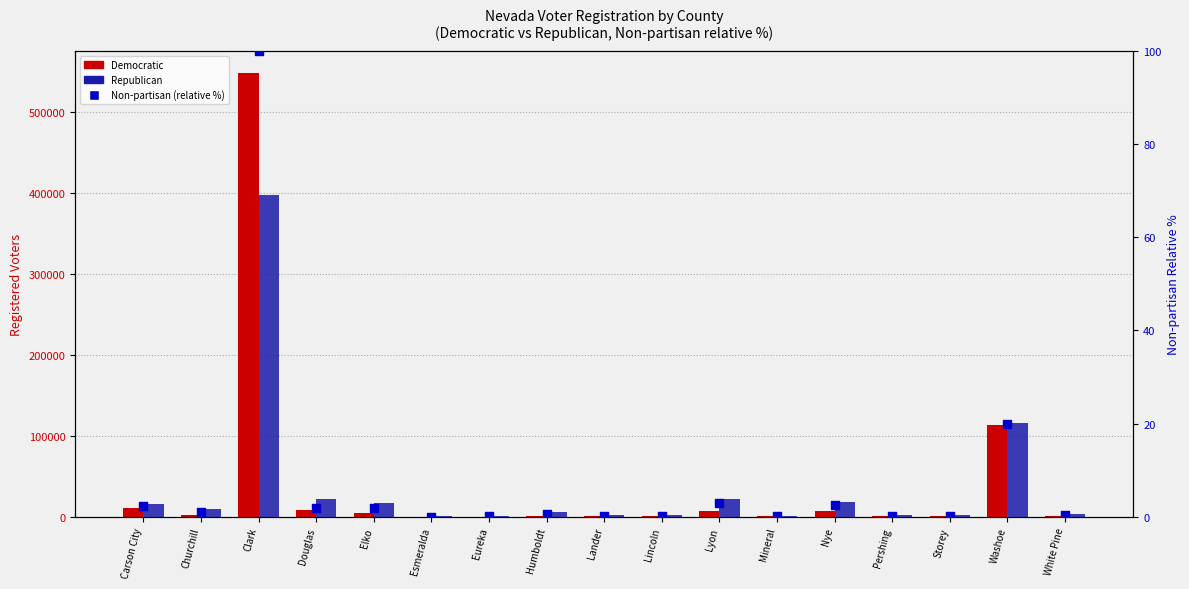

At which category is the sum across all series the highest?

Clark